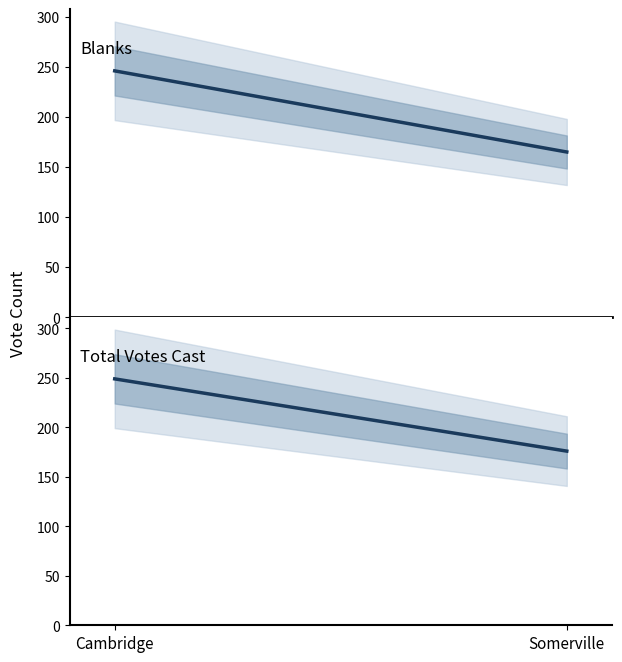

The Total Votes Cast series shows 176 at Somerville. True or false?

True